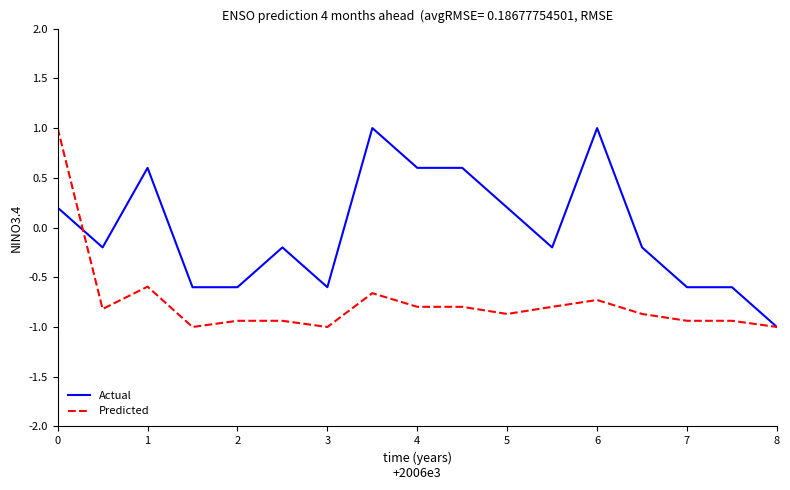

What are all the series names shown in the legend?

Actual, Predicted